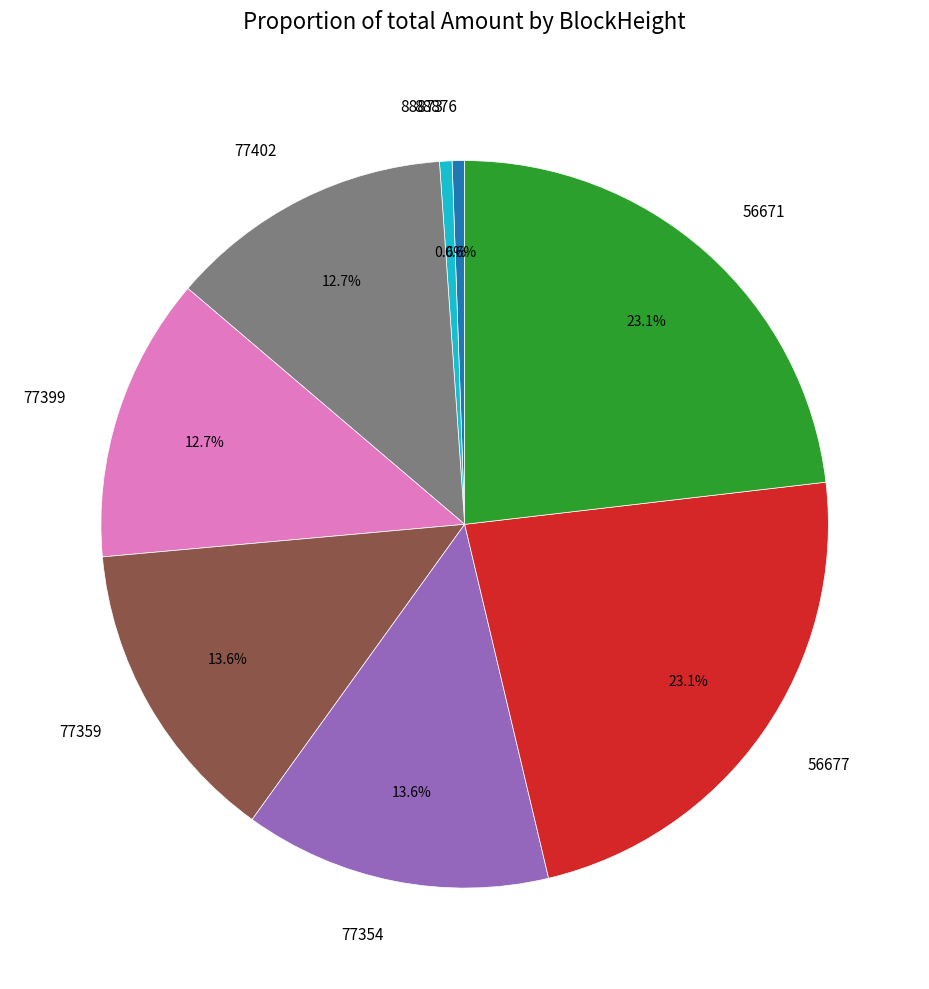

Does any single category account for the majority?

No